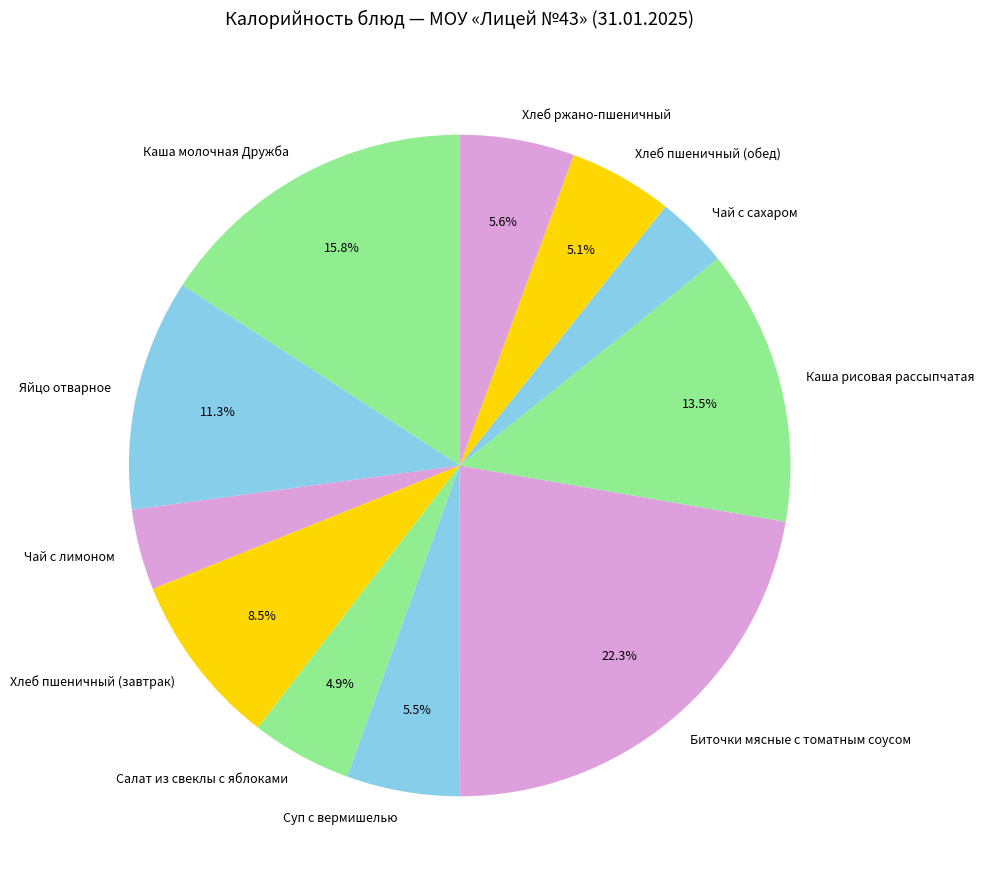

Combined, do Чай с лимоном and Яйцо отварное account for over 50%?

No